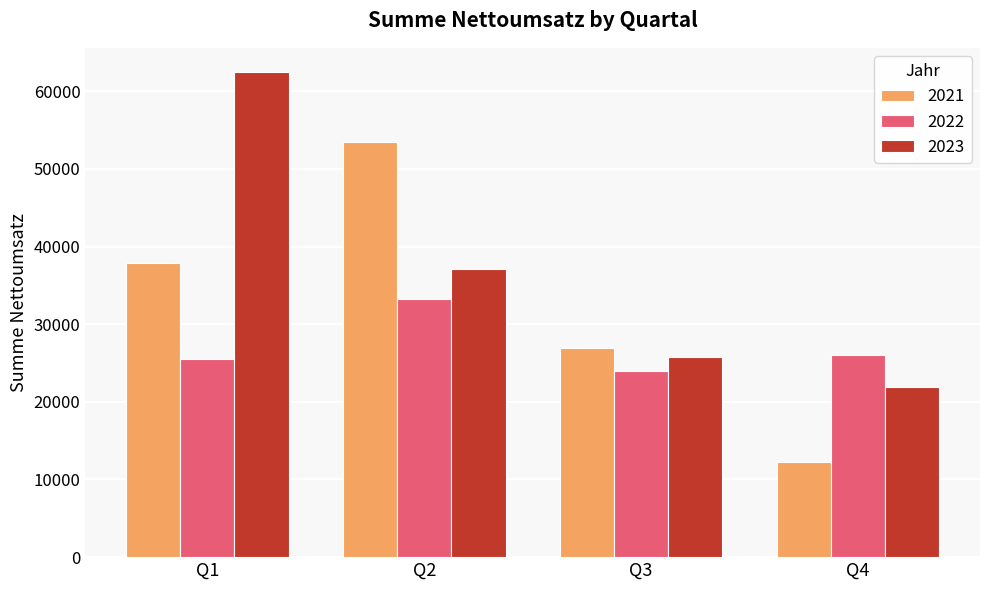

Reading left to right, list all the values displayed in this chart.

2021: 37840	53425	26987	12255
2022: 25539	33219	23951	25978
2023: 62462	37043	25738	21928